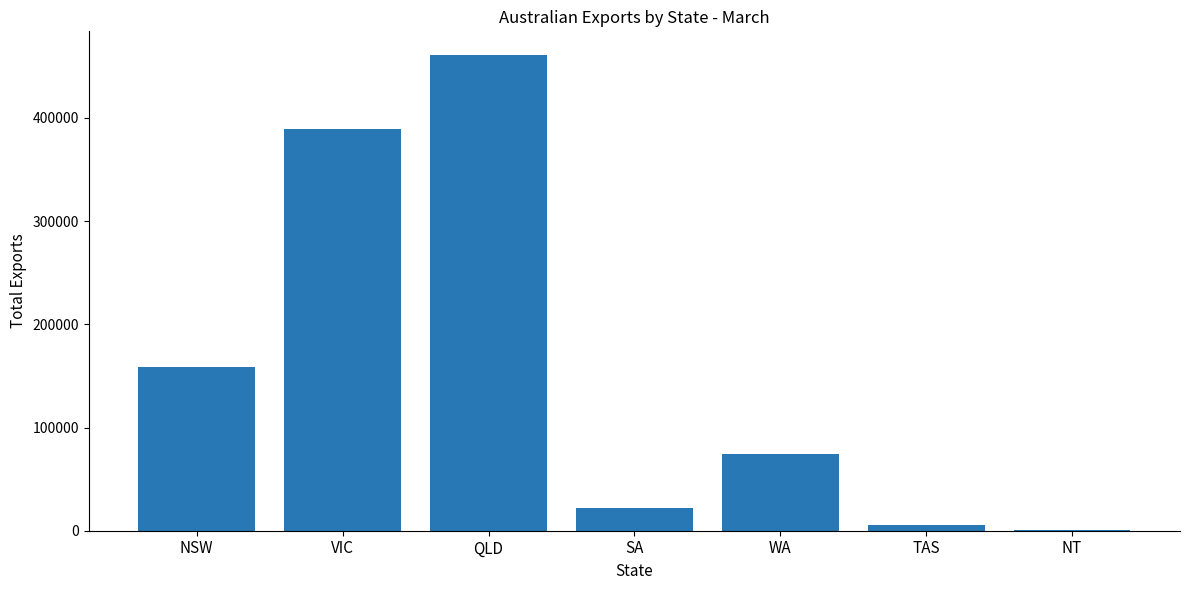

The value at WA is 74443. True or false?

True